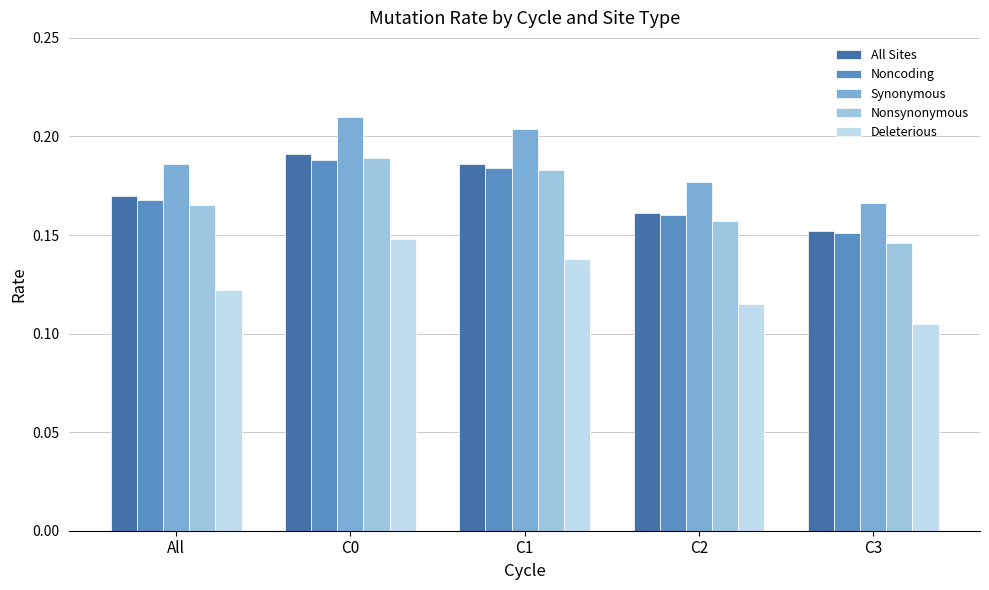

At which category does the chart reach its minimum across all series?

C3